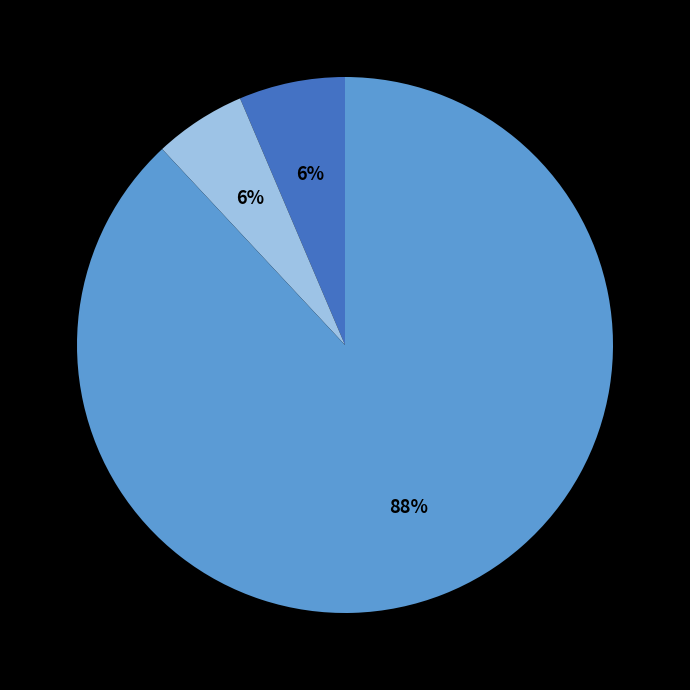

Combined, do INVERSIÓN DIRECTA and INVERSIÓN DE CARTERA account for over 50%?

No